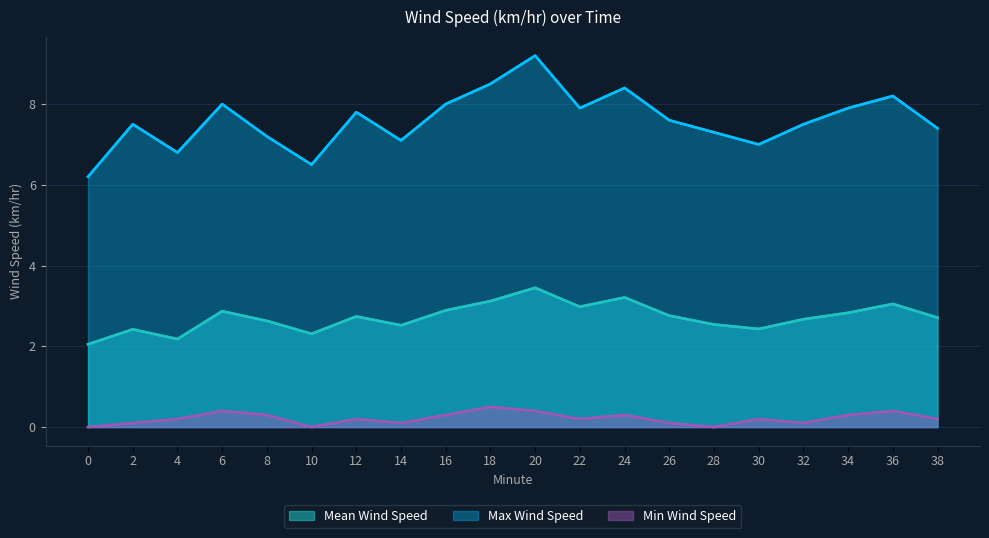

How many distinct data groups are displayed?

3